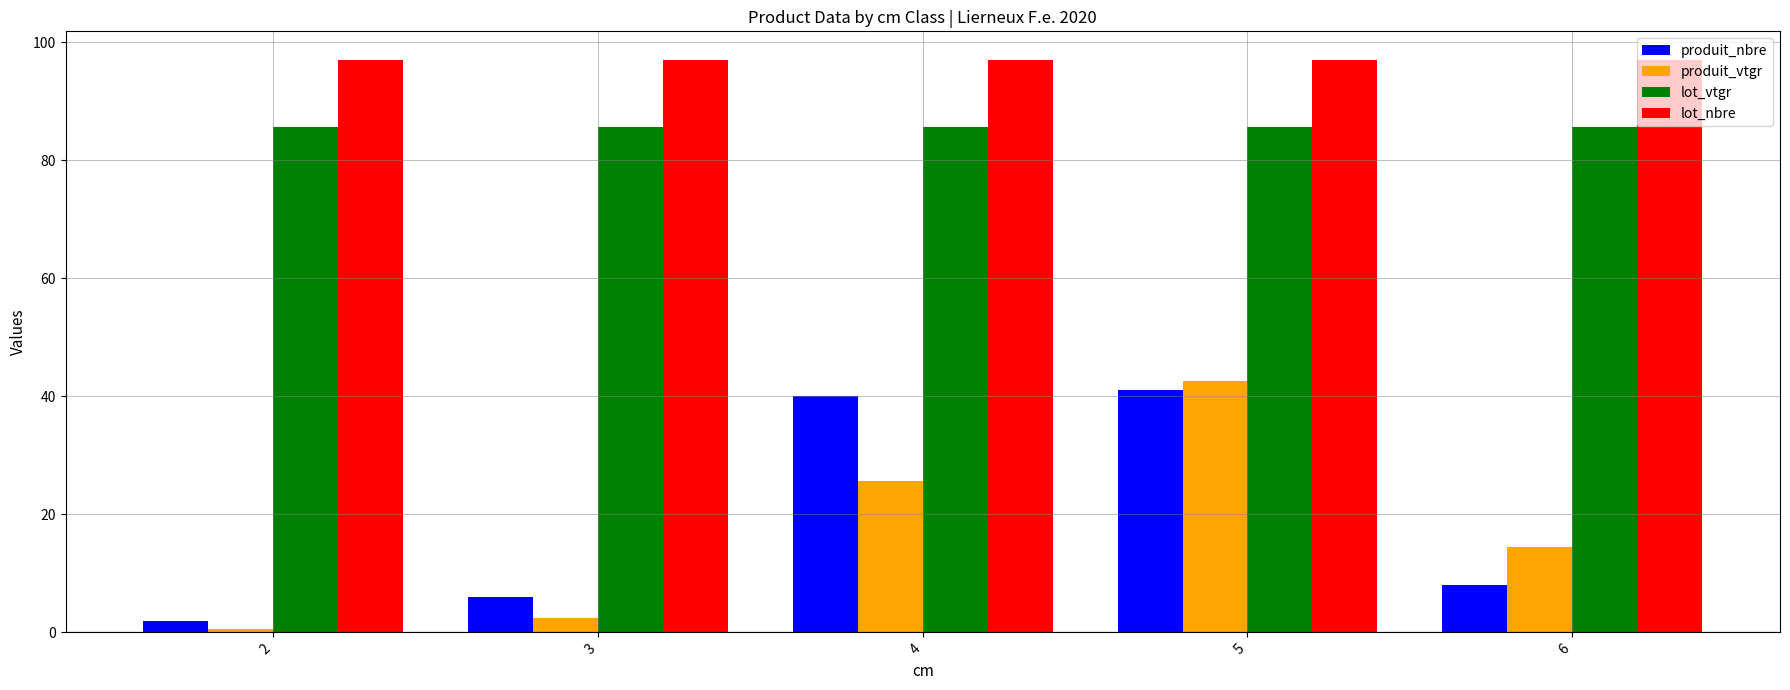

What is the maximum value shown in the chart?

97.0